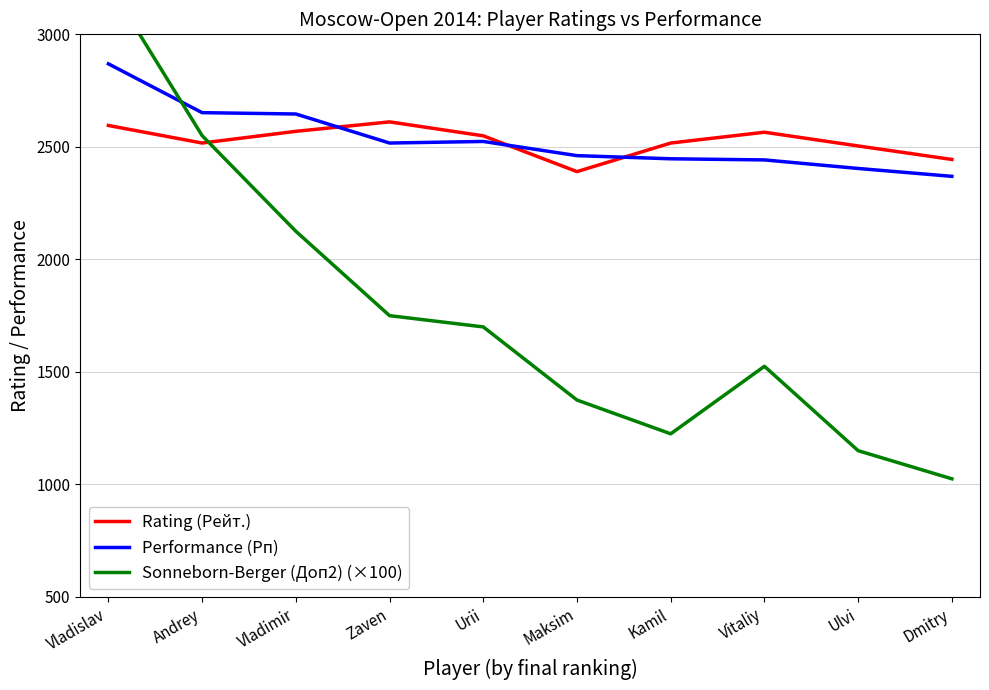

Where is Rating (Рейт.) nearest to the value 2500?

Ulvi